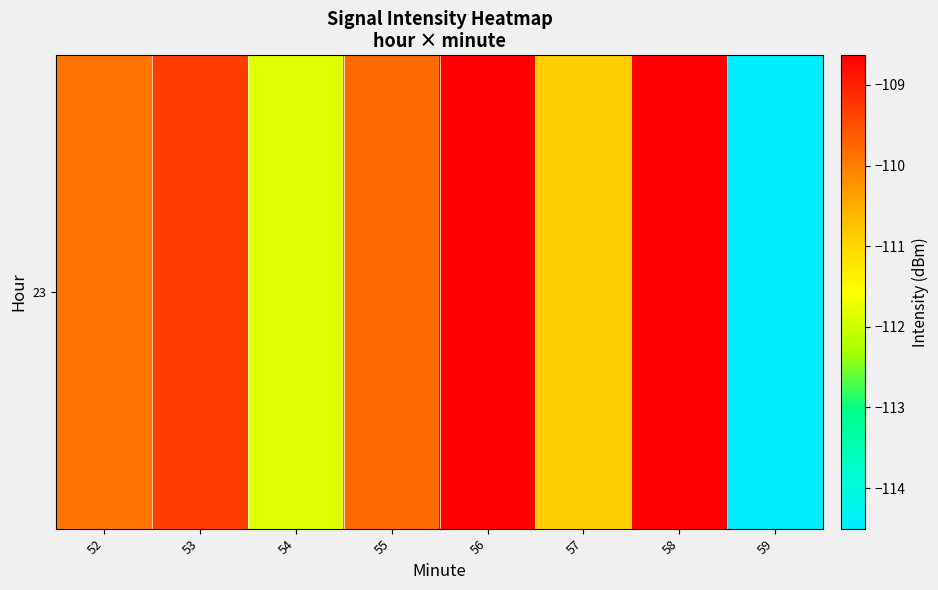

Which label corresponds to the smallest value in the chart?

59